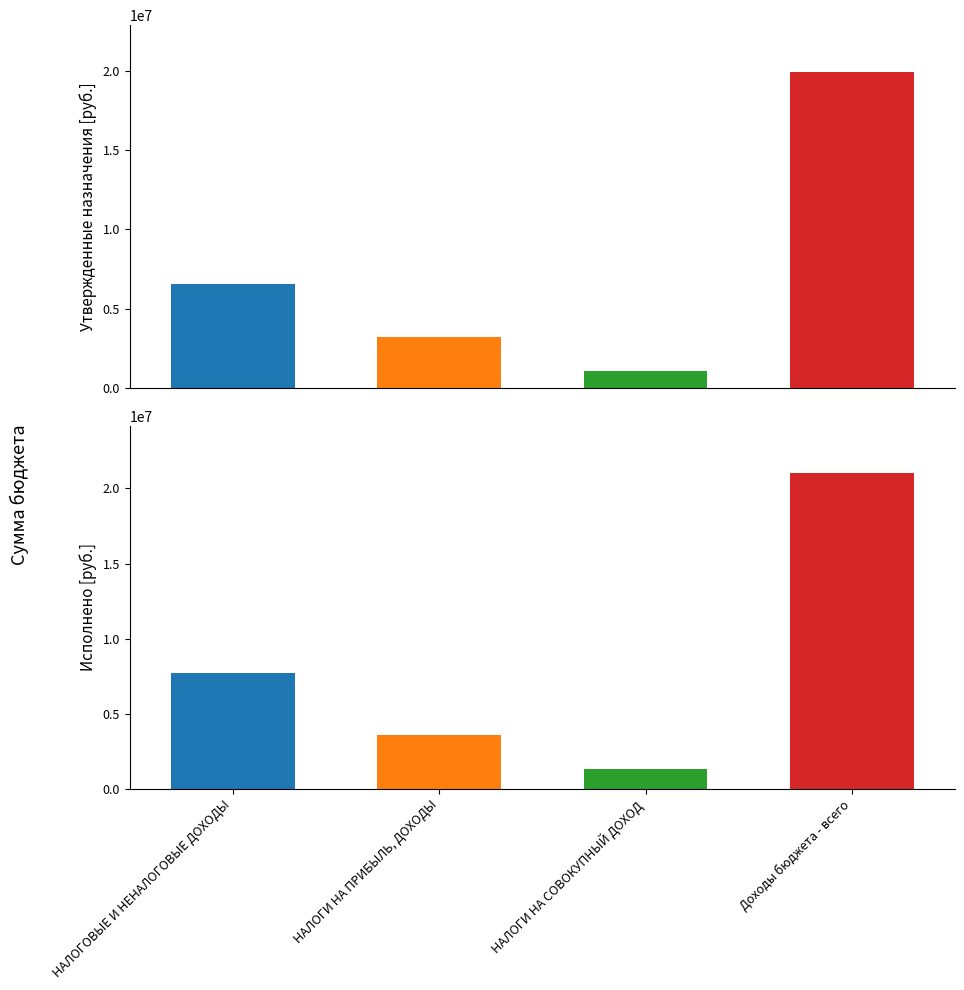

Count the number of data series in this chart.

2